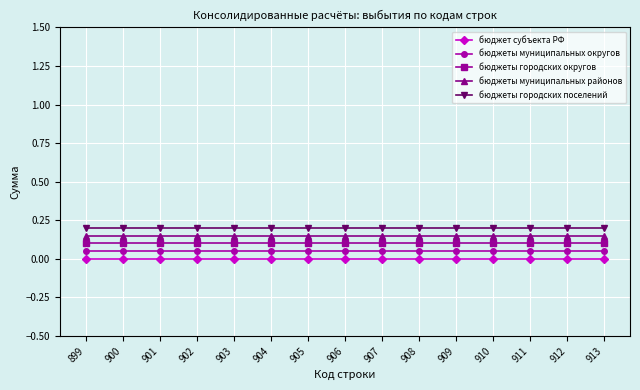

What is the sum of all бюджеты муниципальных округов values?

0.8